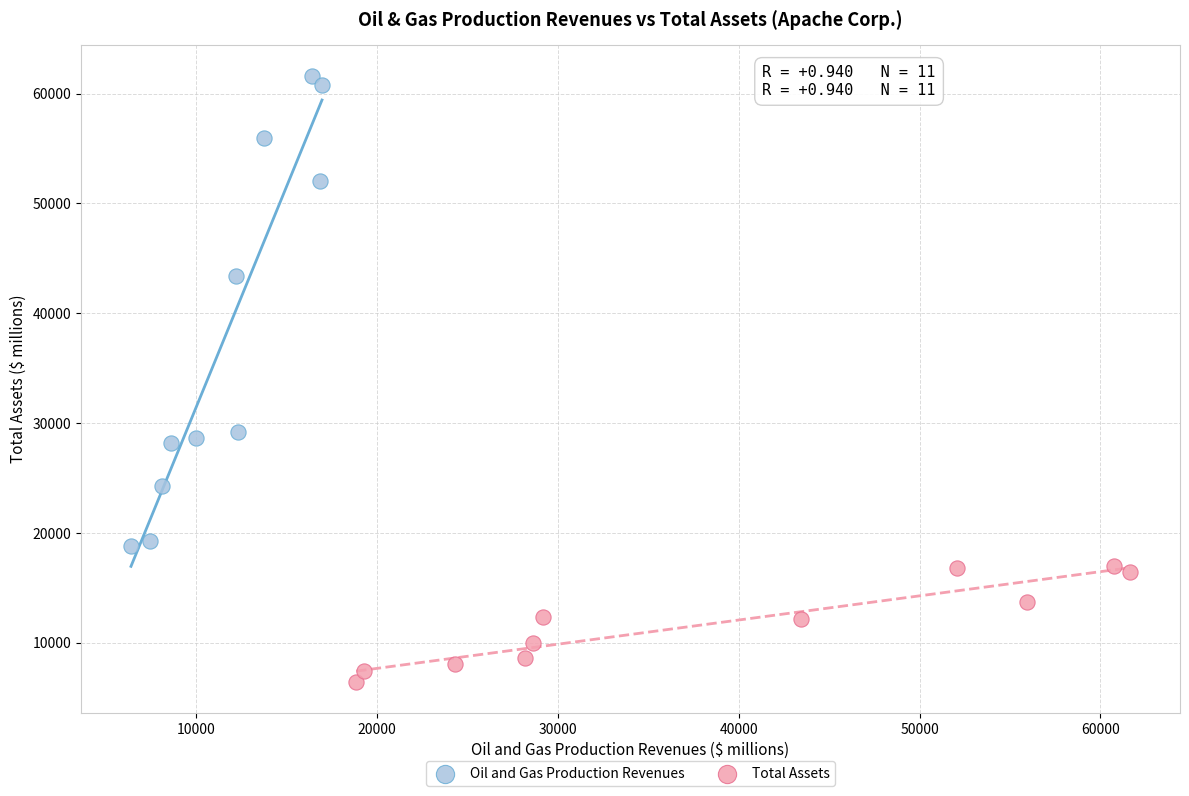

Which series contains the highest Y value?

Oil and Gas Production Revenues